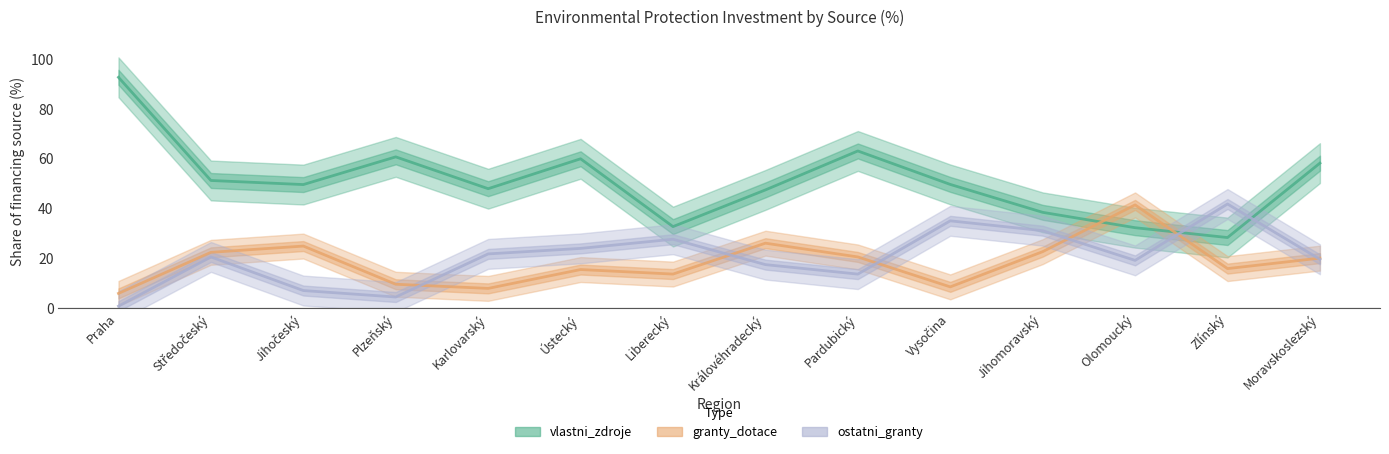

True or false: vlastni_zdroje and ostatni_granty intersect in this chart.

True